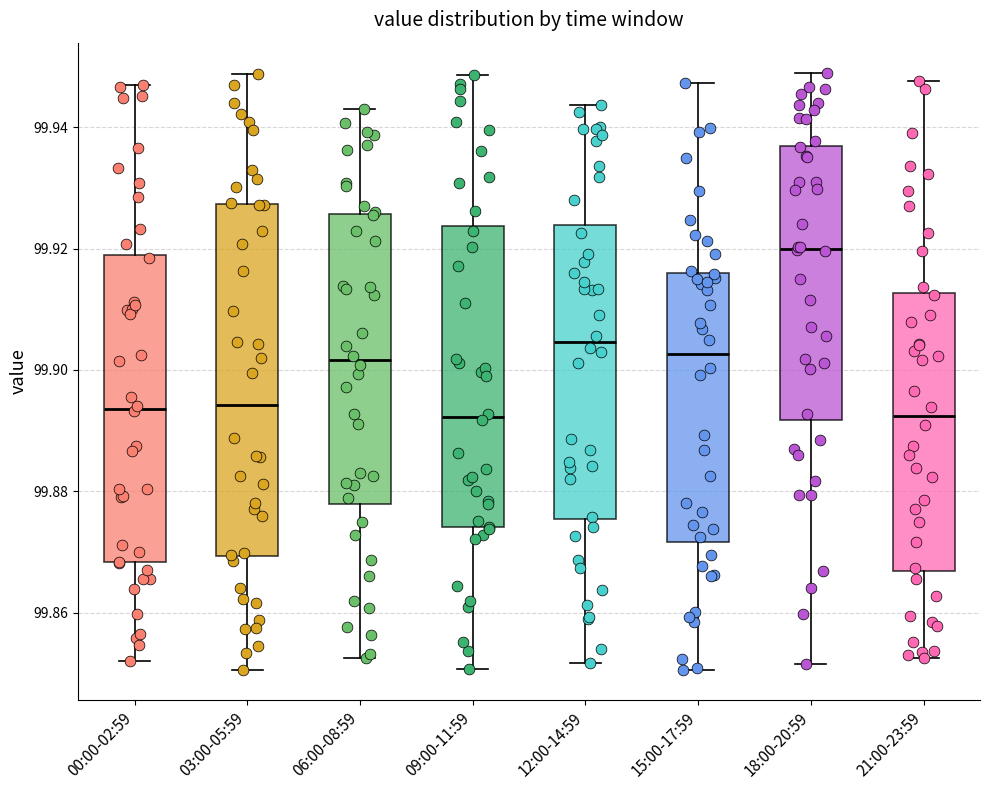

Comparing the boxes themselves (not the whiskers), which one is the tallest?

03:00-05:59